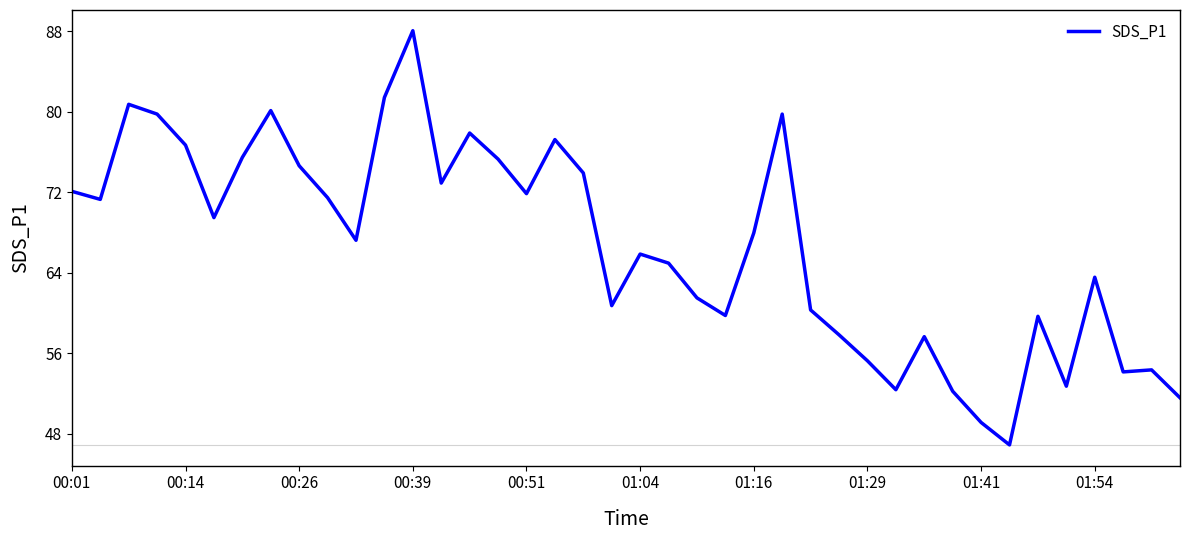

What is the difference between the maximum and minimum values?

41.1